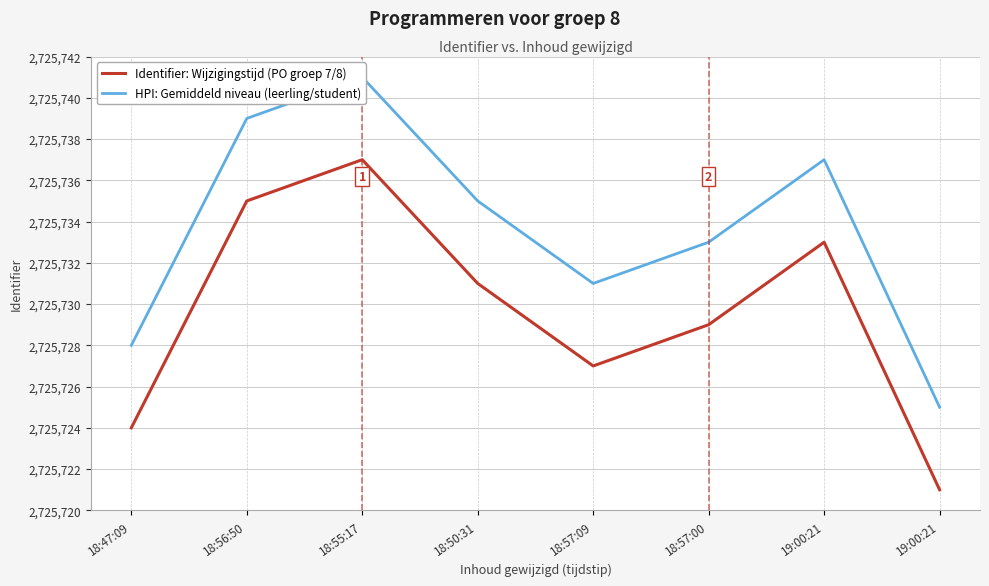

What is the label of the 4th point from the left?

18:50:31